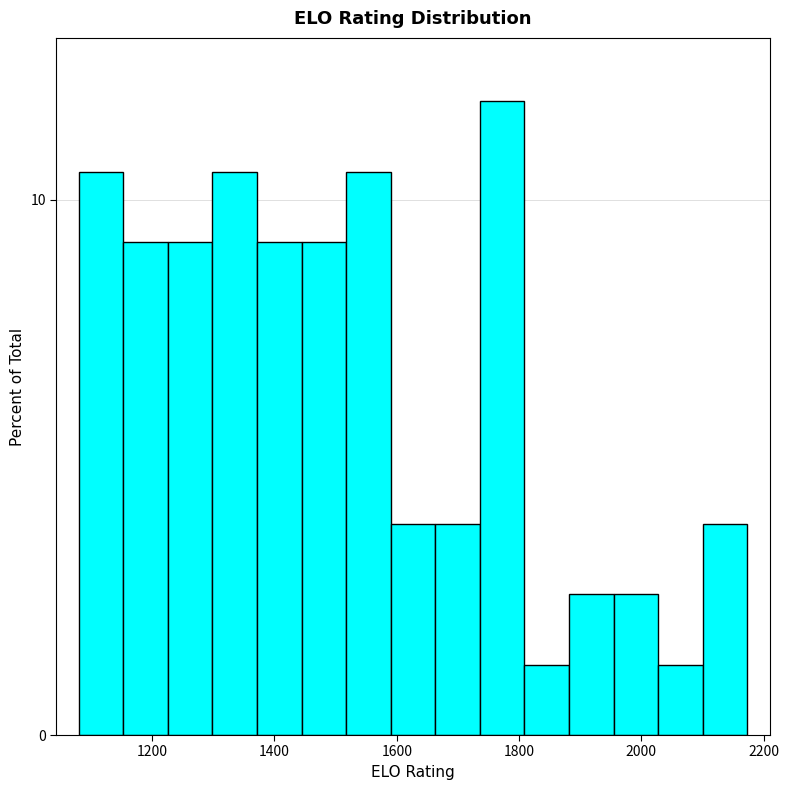

Around what value on the x-axis is the tallest bar? Give the approximate position of its centre, as read against the axis.

1780